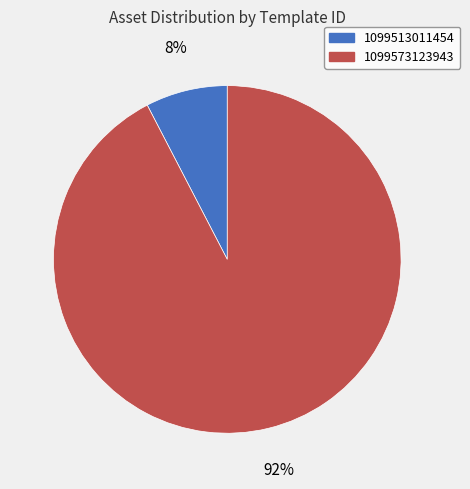

What percentage is the 1099573123943 slice, to the nearest percent?

92%